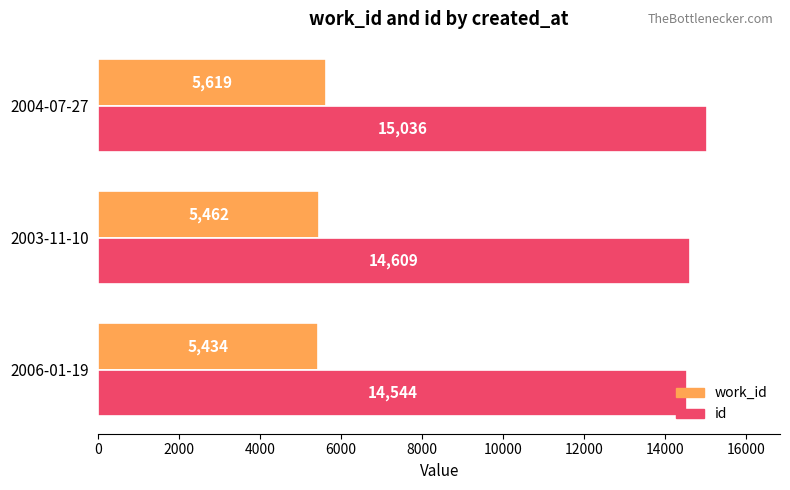

List the series in order of their overall mean, lowest first.

work_id, id